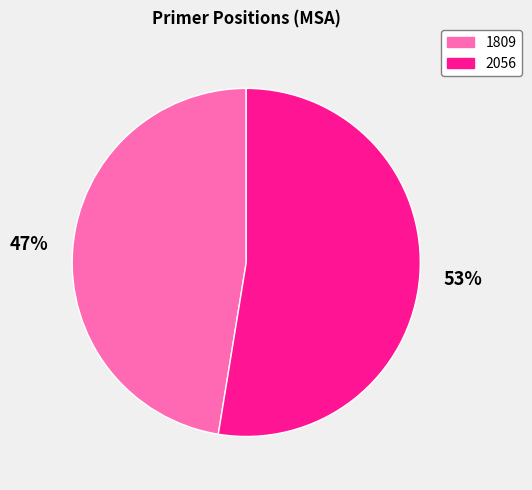

Is 2056 the majority of the pie?

Yes